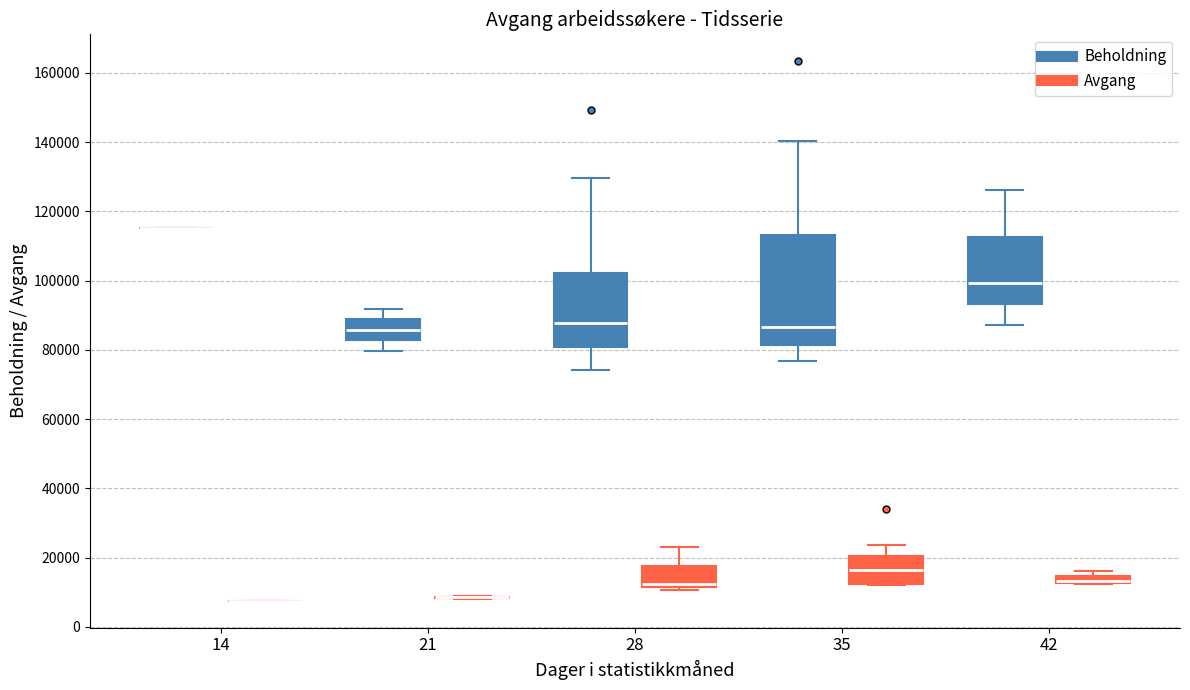

Where does the upper whisker of the box for 35 (Beholdning) end on the y-axis? The values are not printed on the chart, so give them approximately, as read against the axis.

140000